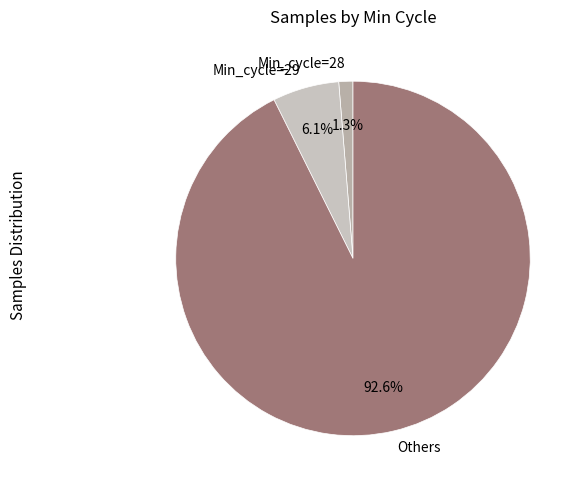

Does Min_cycle=29 represent more than half of the total?

No